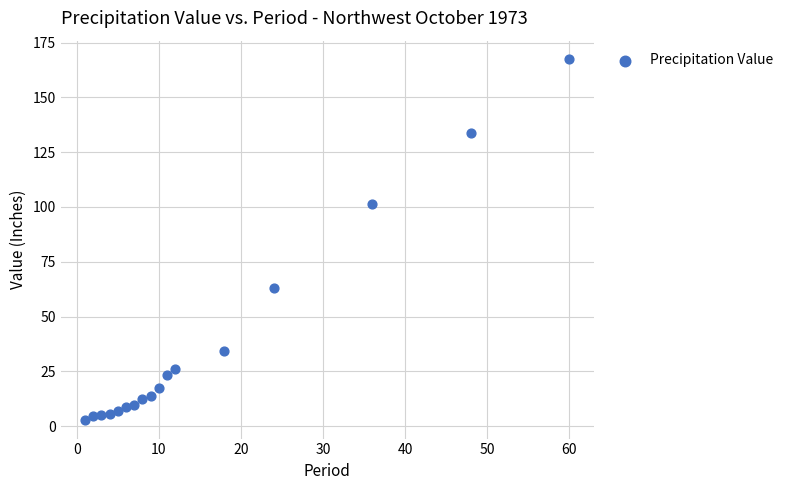

What is the range of Y values (max minus min)?

165.0